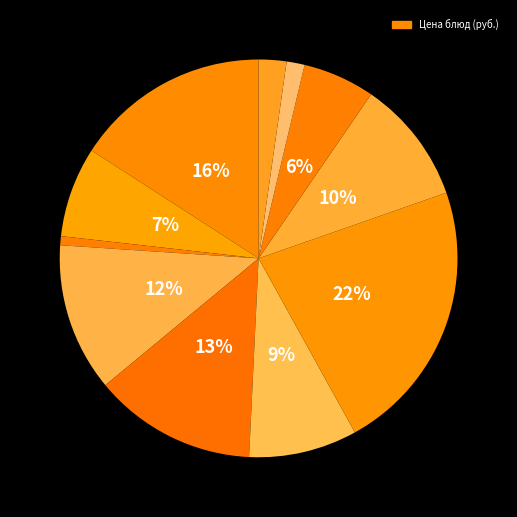

Which category has the biggest portion of the pie?

Капуста тушеная с мясом